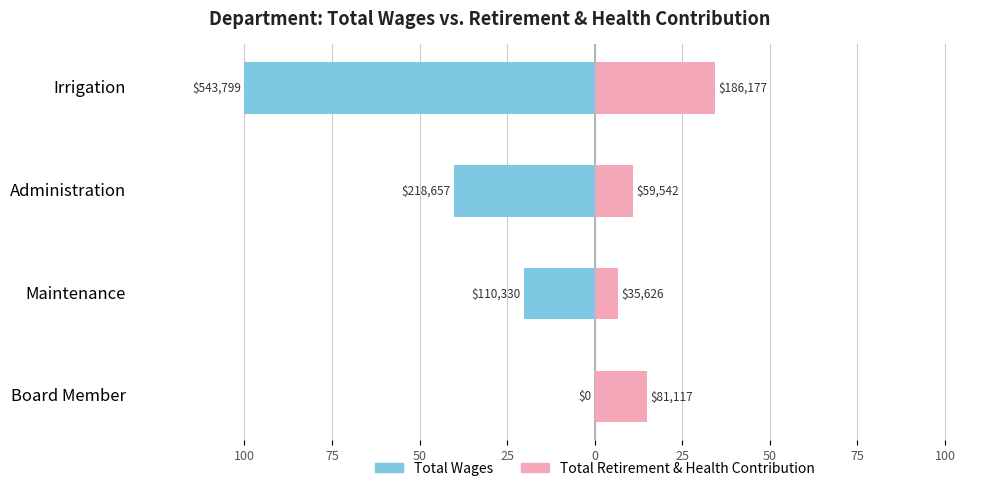

What are all the series names shown in the legend?

Total Wages, Total Retirement & Health Contribution